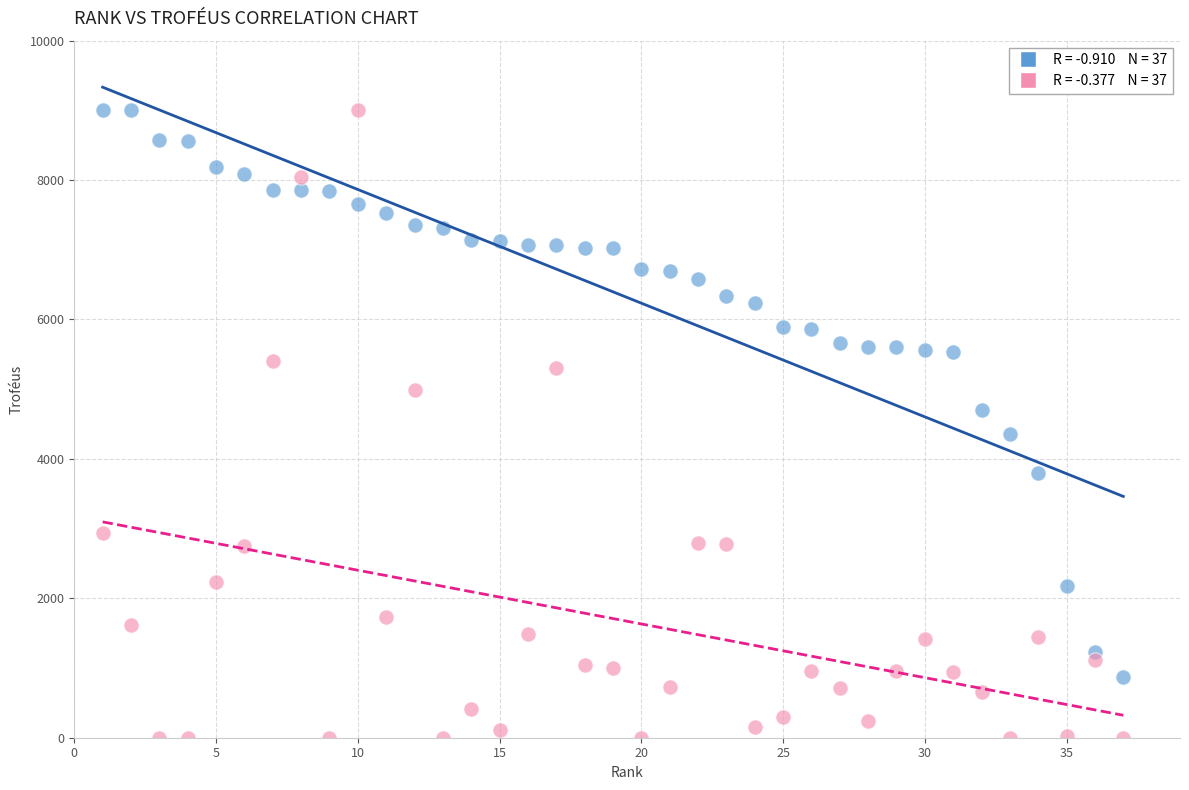

Across all data points, what is the range of X values (max minus min)?

36.0